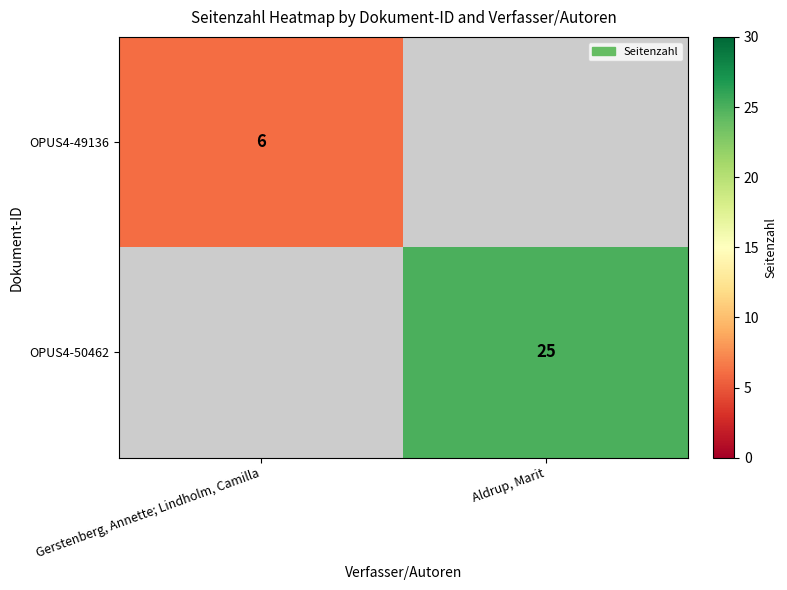

Is the value of OPUS4-49136 at Gerstenberg, Annette; Lindholm, Camilla greater than the value of OPUS4-50462 at Aldrup, Marit?

No